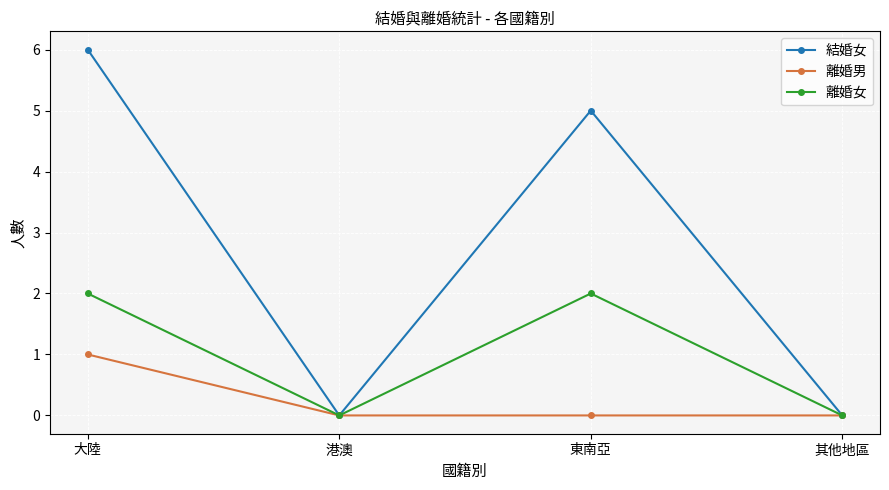

Where is the first local minimum for 離婚女?

港澳